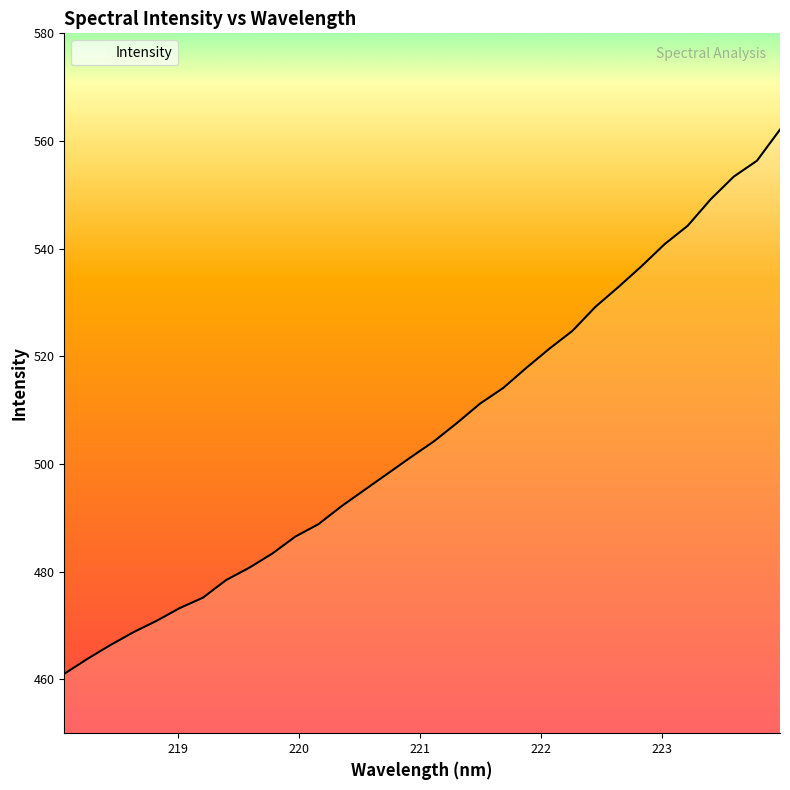

What is the greatest value displayed?

562.1